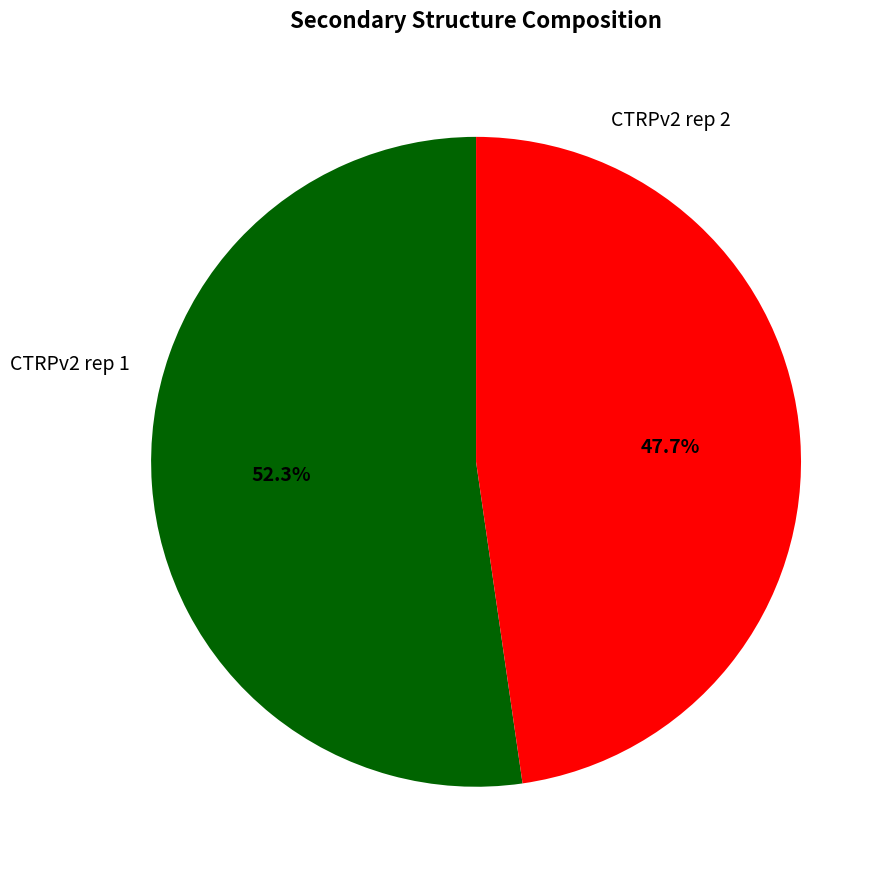

Is there any slice that represents more than half of the pie?

Yes